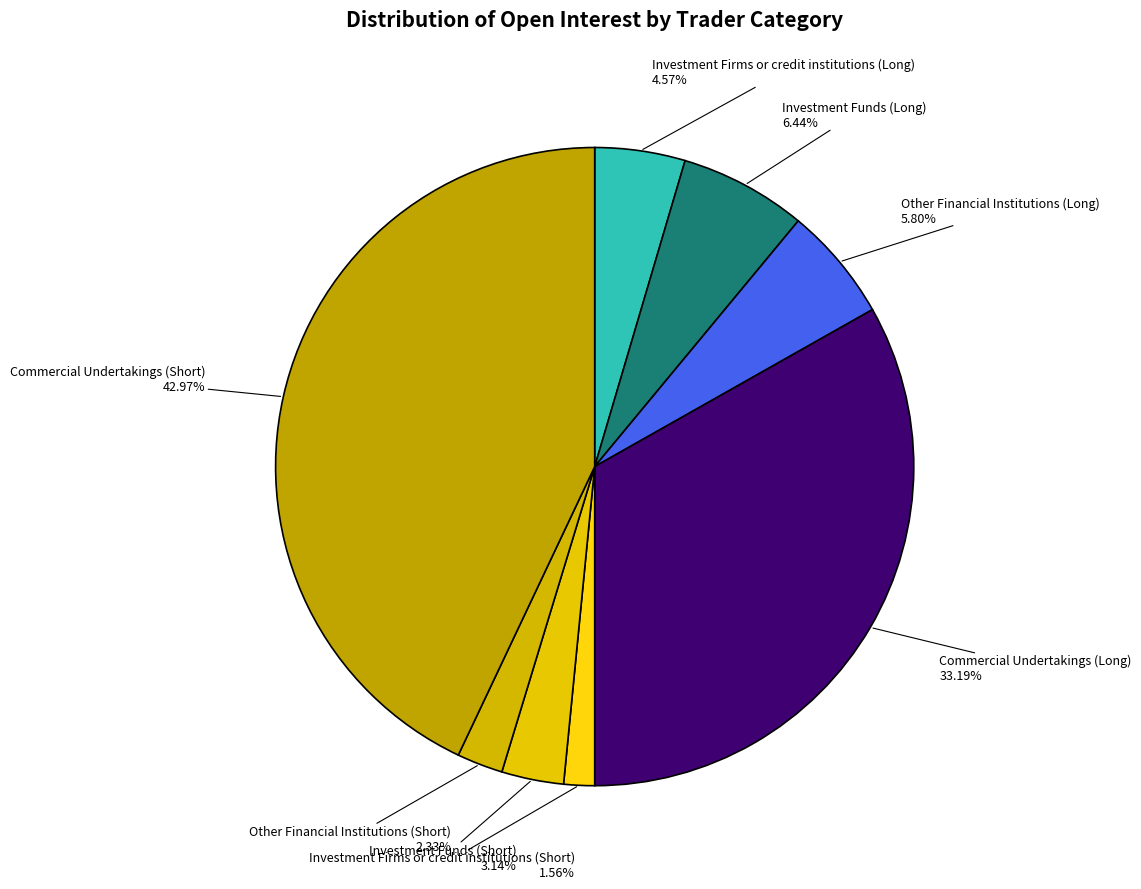

To the nearest percent, what is the average slice percentage?

12%